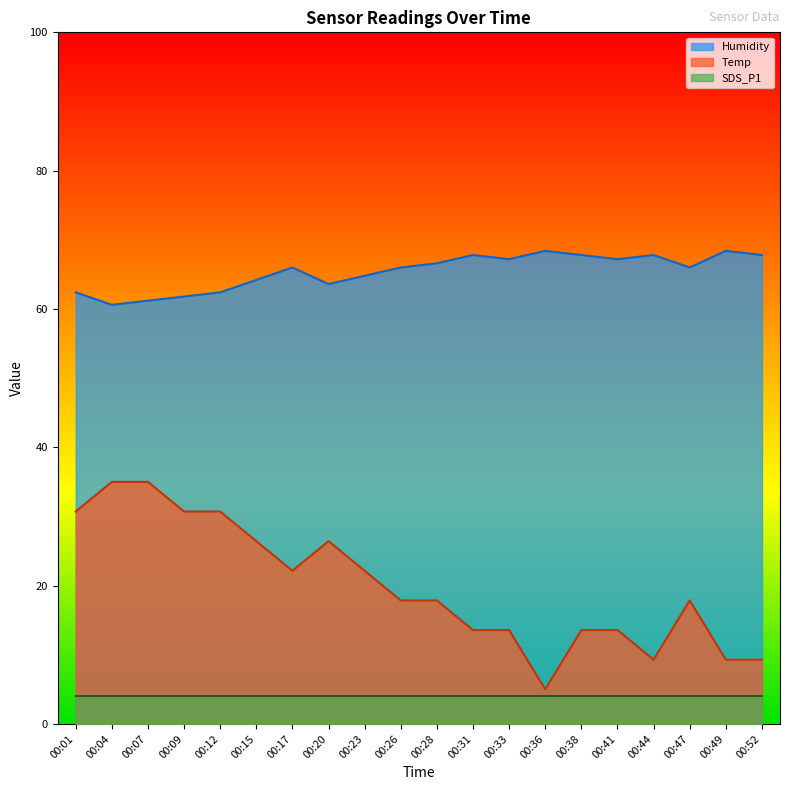

True or false: Humidity and Temp intersect in this chart.

False